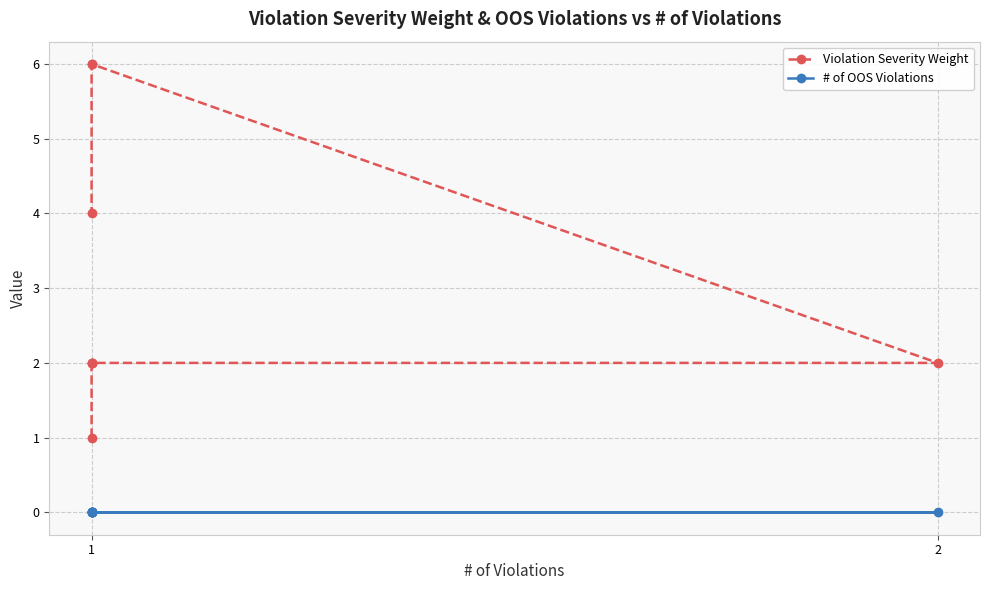

Reading left to right, list all the values displayed in this chart.

Violation Severity Weight: 1	2	2	2	2	6	6	4
# of OOS Violations: 0	0	0	0	0	0	0	0